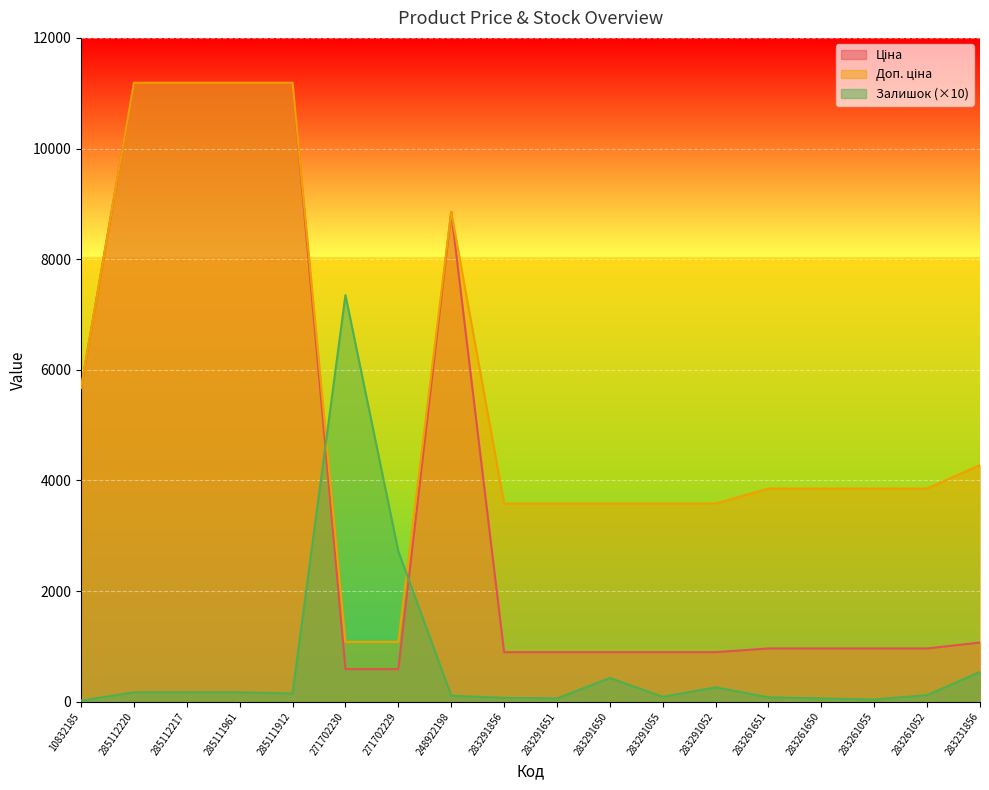

True or false: Ціна and Доп. ціна cross at least once.

False